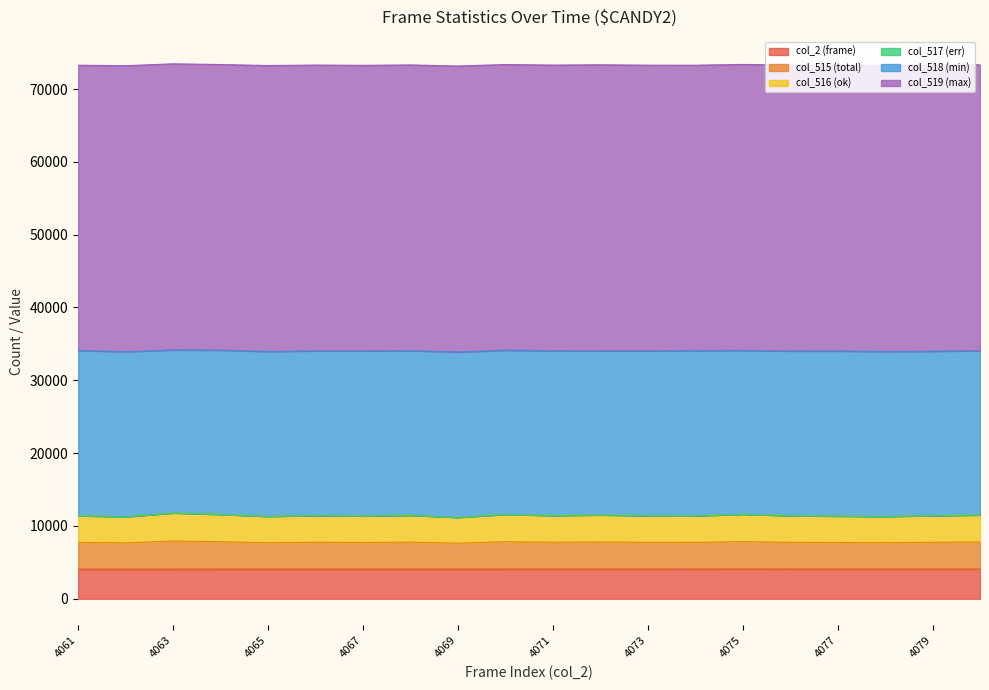

True or false: col_515 (total) and col_2 (frame) cross at least once.

False